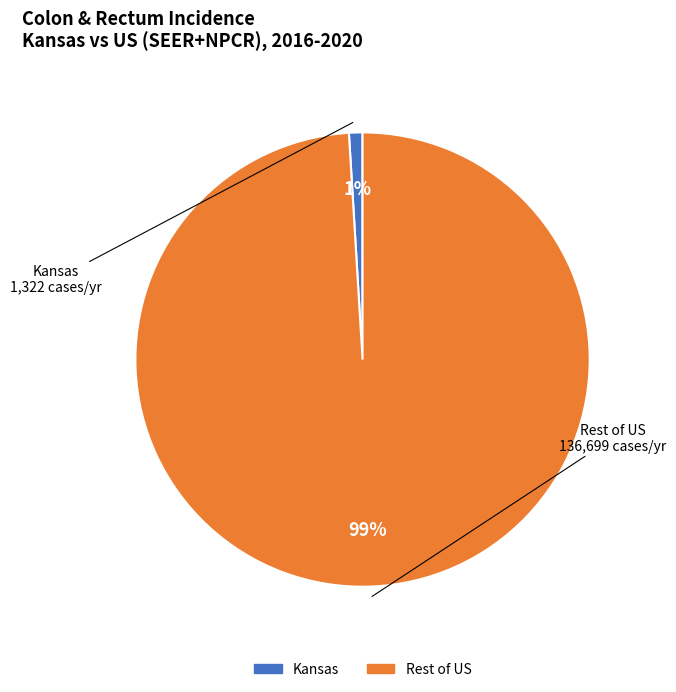

To the nearest percent, what is the difference between the largest and smallest slice percentages?

98%